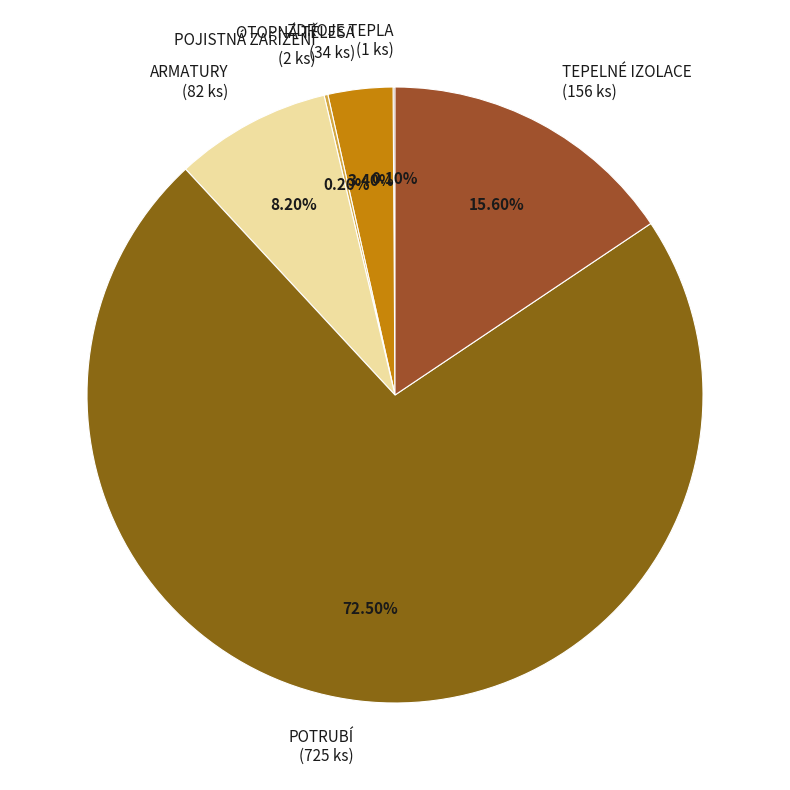

To the nearest percent, what percentage of the pie is ARMATURY?

8%